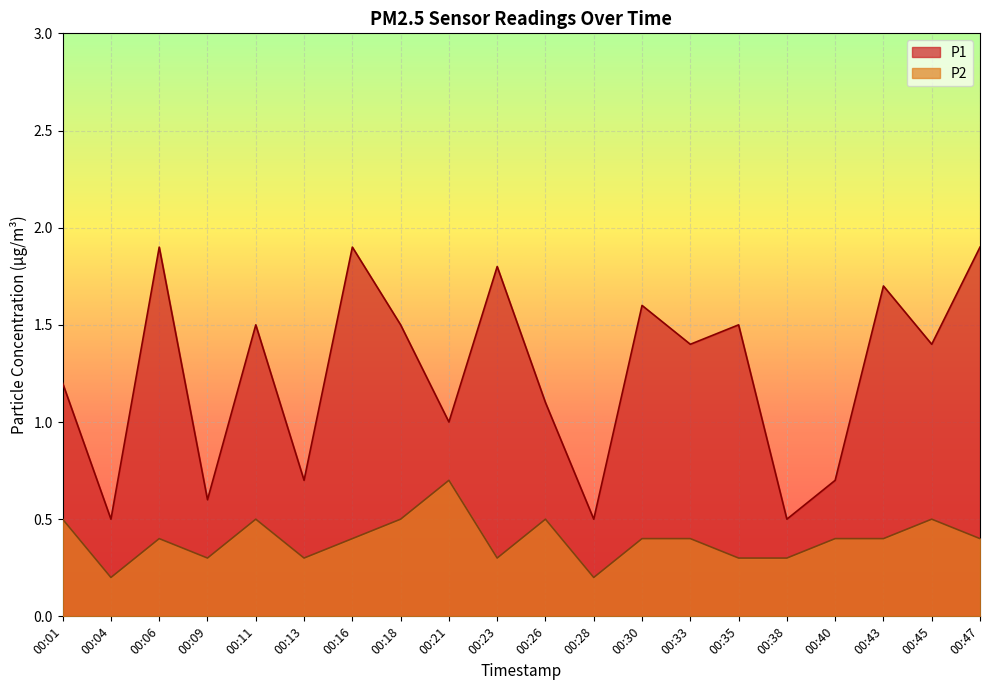

Where is P1 nearest to the value 1?

00:21